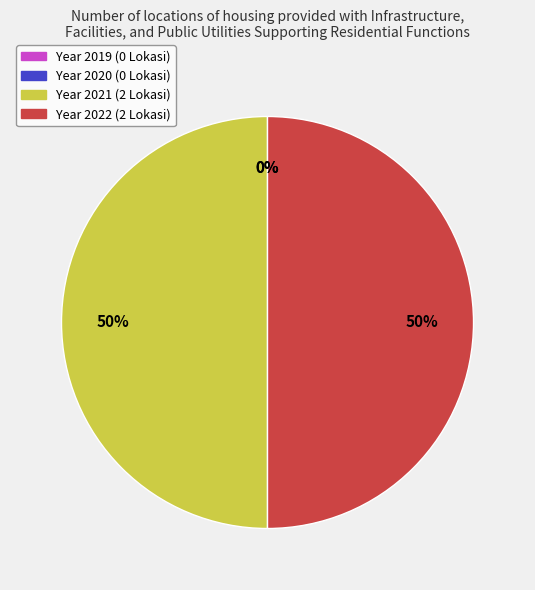

To the nearest percent, what is the combined percentage of 2019 and 2021?

50%